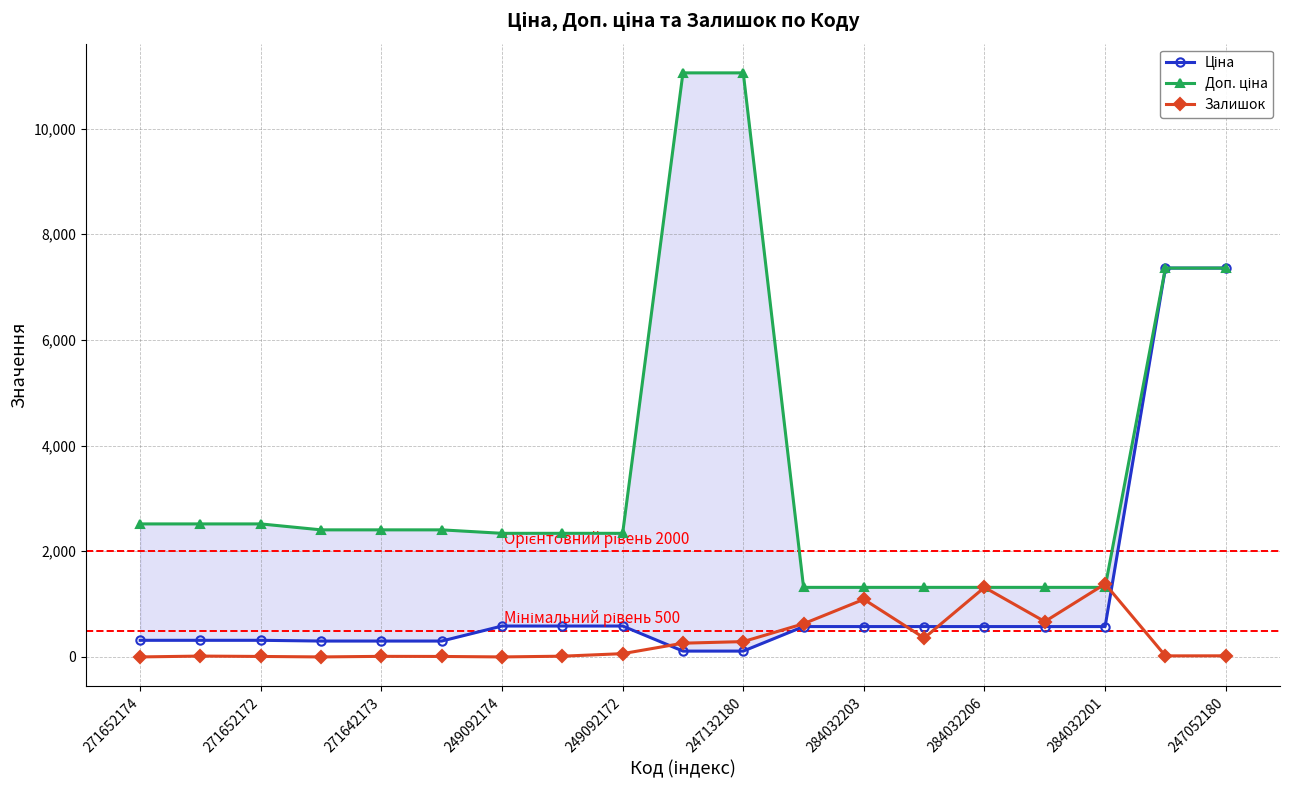

Is it true that Залишок equals 11.8 at 17?

False